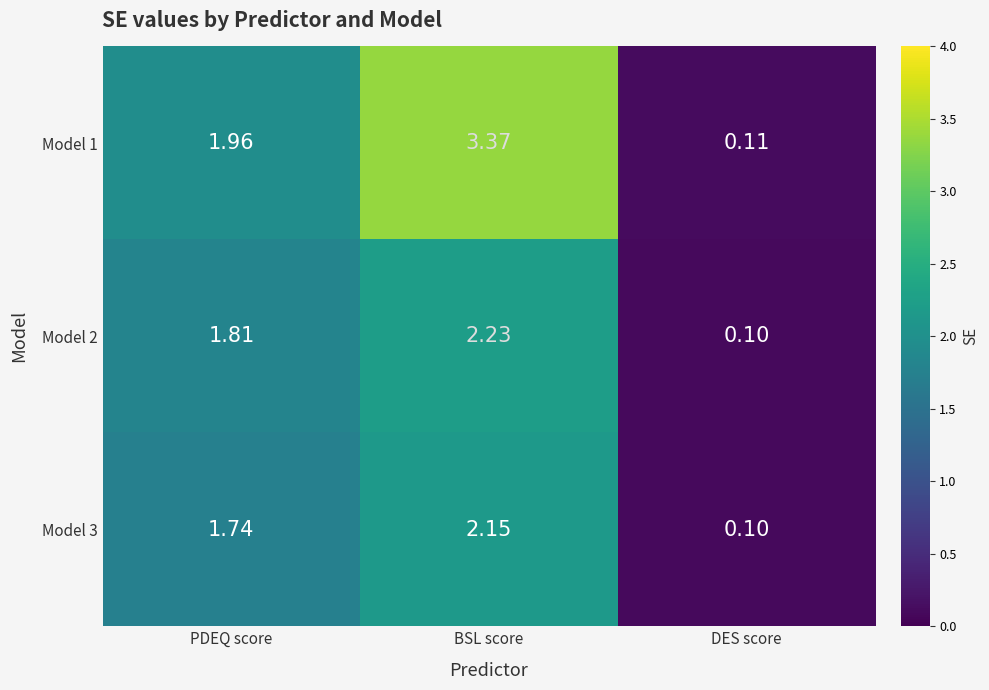

Rank the categories by Model 2 value from highest to lowest.

BSL score, PDEQ score, DES score